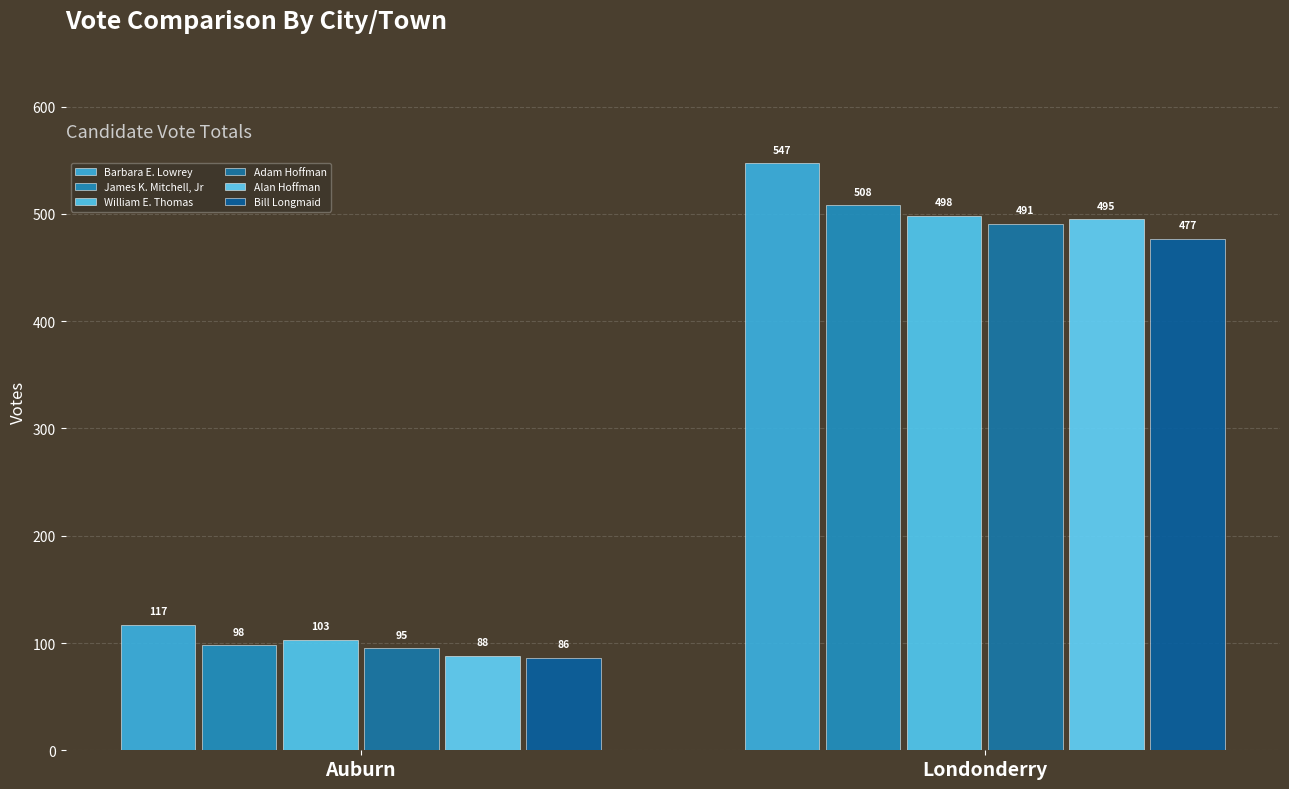

Count the Adam Hoffman values in the range 95 to 491.

2